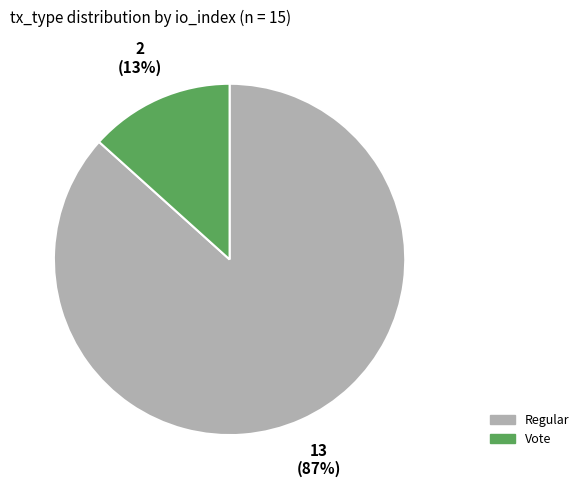

To the nearest percent, what is the average slice percentage?

50%